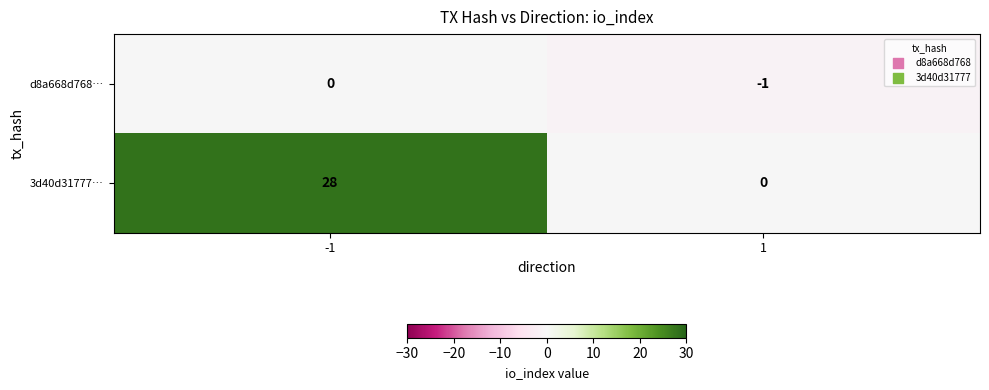

Is it true that 3d40d31777… equals 10 at 1?

False